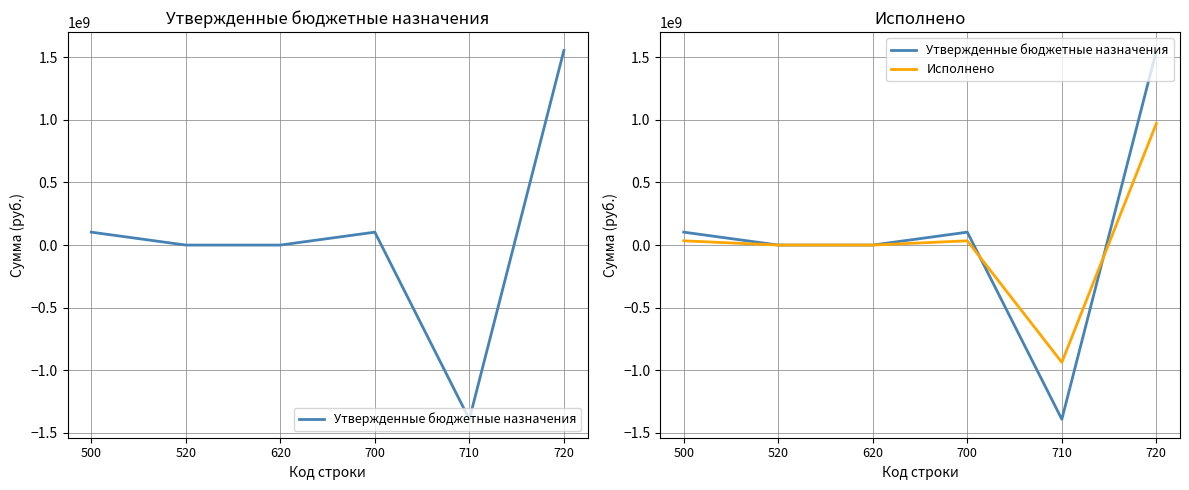

Does the chart have visible grid lines?

Yes